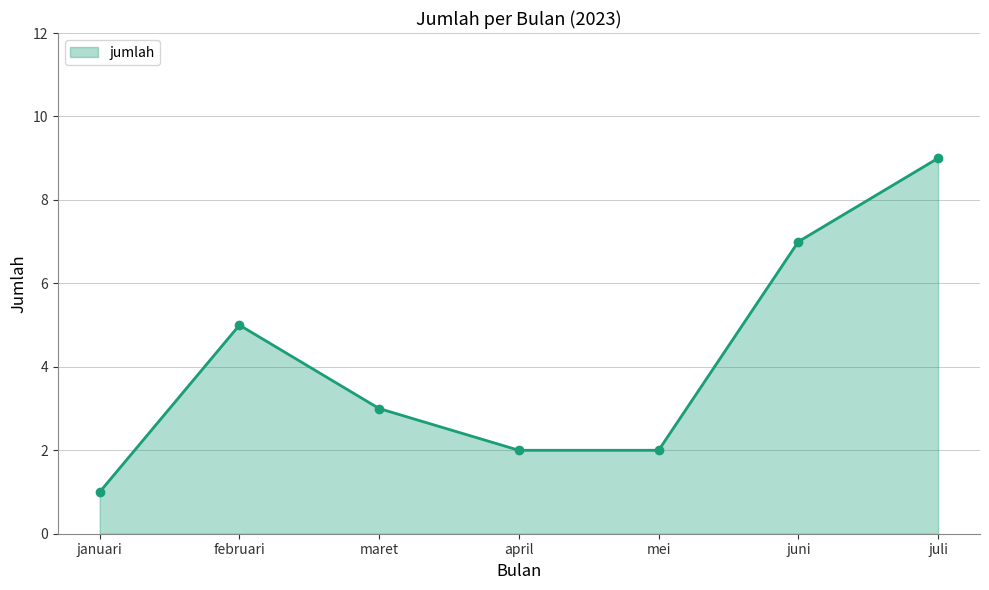

Approximately how many times larger is the value at januari compared to juli?

0.1